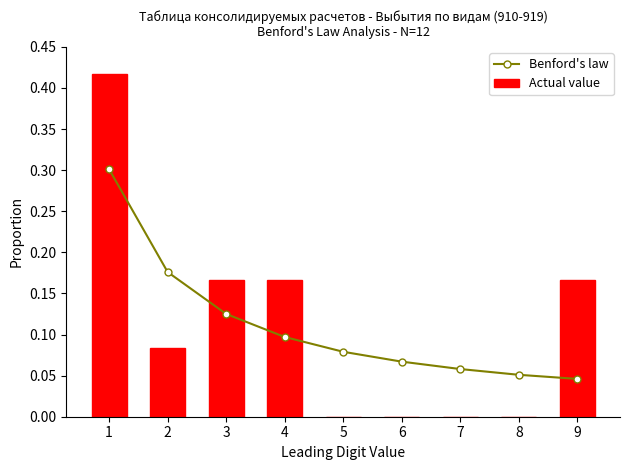

List the labels in order of Benford's law value, largest first.

1, 2, 3, 4, 5, 6, 7, 8, 9